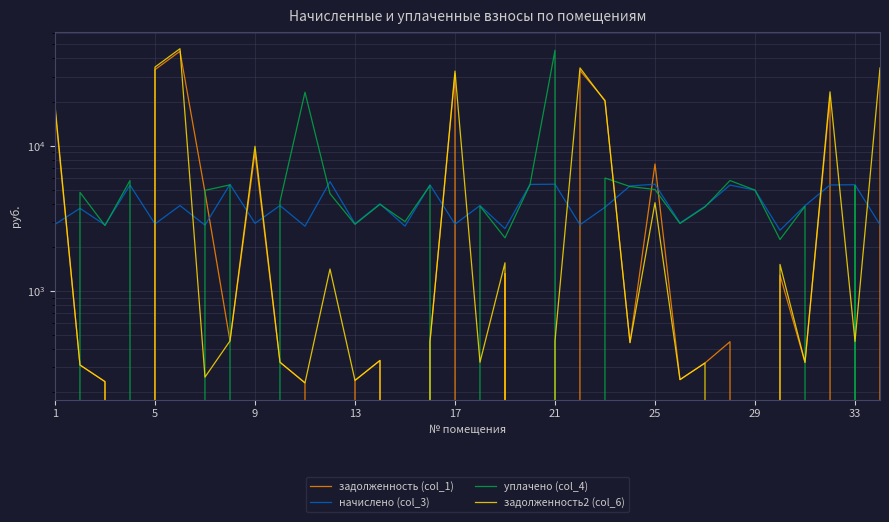

How many data points does each series have?

34